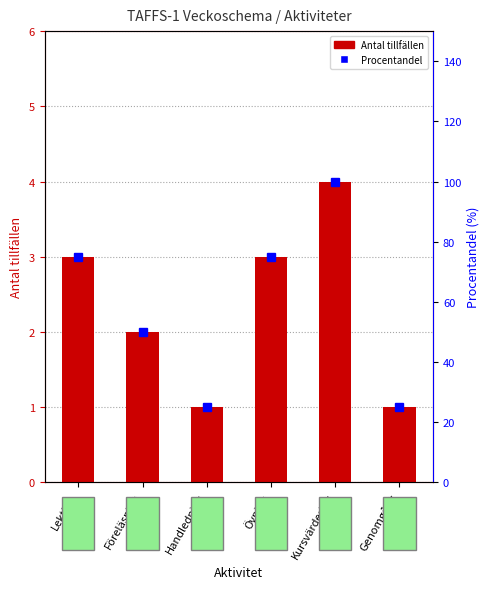

How many Procentandel values are between 25 and 75?

5